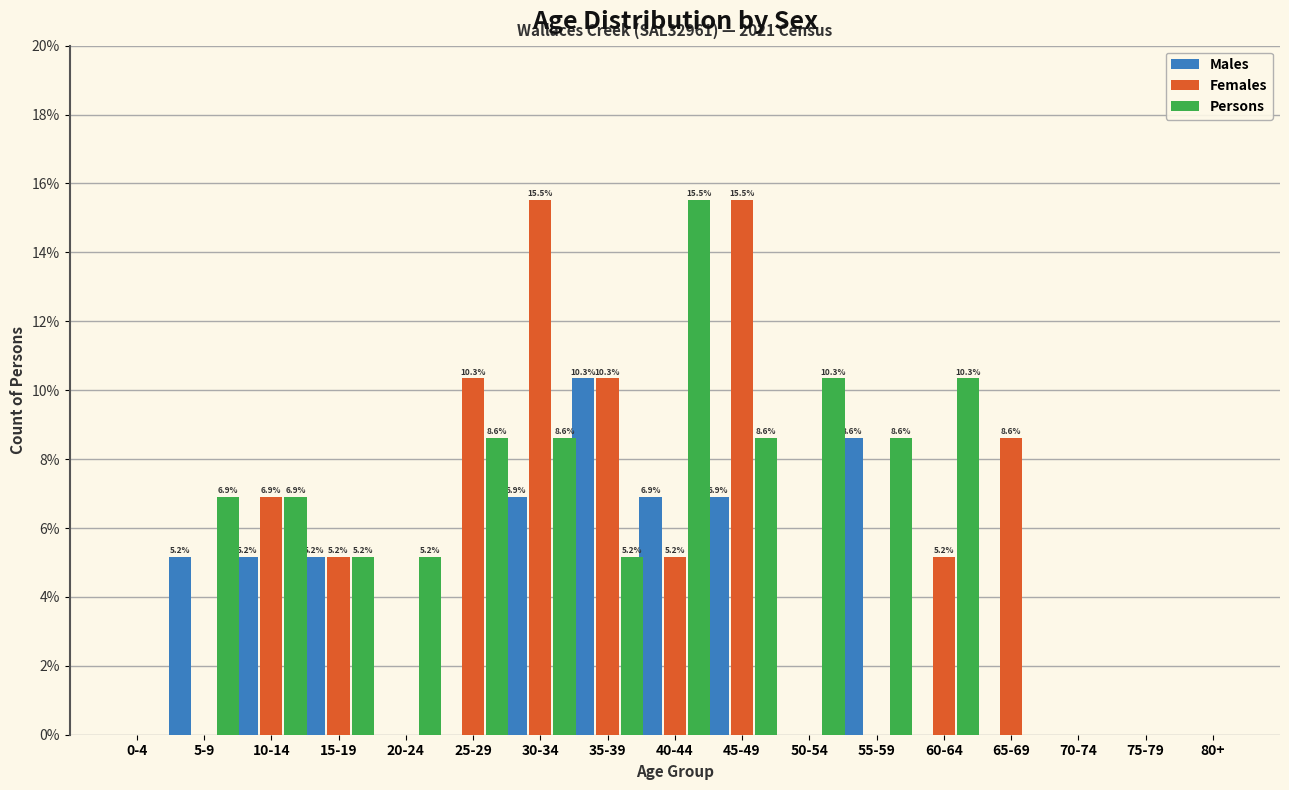

Reading left to right, extract all data points from this chart.

Males: 0-4=0.0	5-9=5.2	10-14=5.2	15-19=5.2	20-24=0.0	25-29=0.0	30-34=6.9	35-39=10.3	40-44=6.9	45-49=6.9	50-54=0.0	55-59=8.6	60-64=0.0	65-69=0.0	70-74=0.0	75-79=0.0	80+=0.0
Females: 0-4=0.0	5-9=0.0	10-14=6.9	15-19=5.2	20-24=0.0	25-29=10.3	30-34=15.5	35-39=10.3	40-44=5.2	45-49=15.5	50-54=0.0	55-59=0.0	60-64=5.2	65-69=8.6	70-74=0.0	75-79=0.0	80+=0.0
Persons: 0-4=0.0	5-9=6.9	10-14=6.9	15-19=5.2	20-24=5.2	25-29=8.6	30-34=8.6	35-39=5.2	40-44=15.5	45-49=8.6	50-54=10.3	55-59=8.6	60-64=10.3	65-69=0.0	70-74=0.0	75-79=0.0	80+=0.0